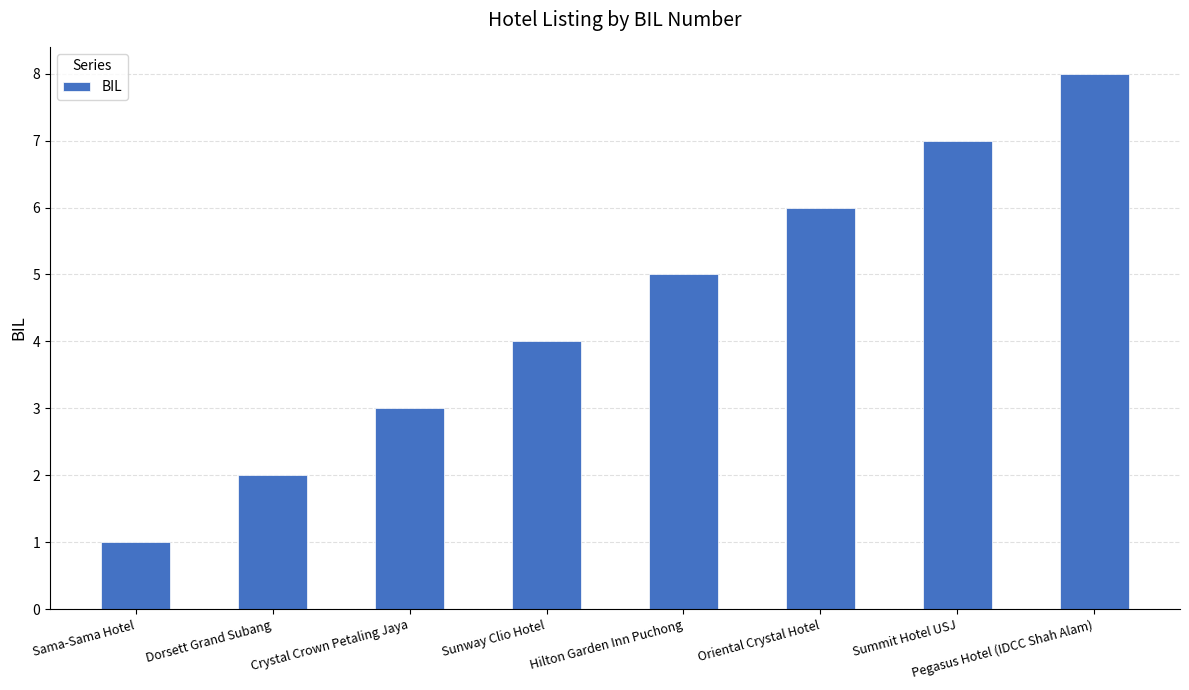

Count the number of categories in the chart.

8